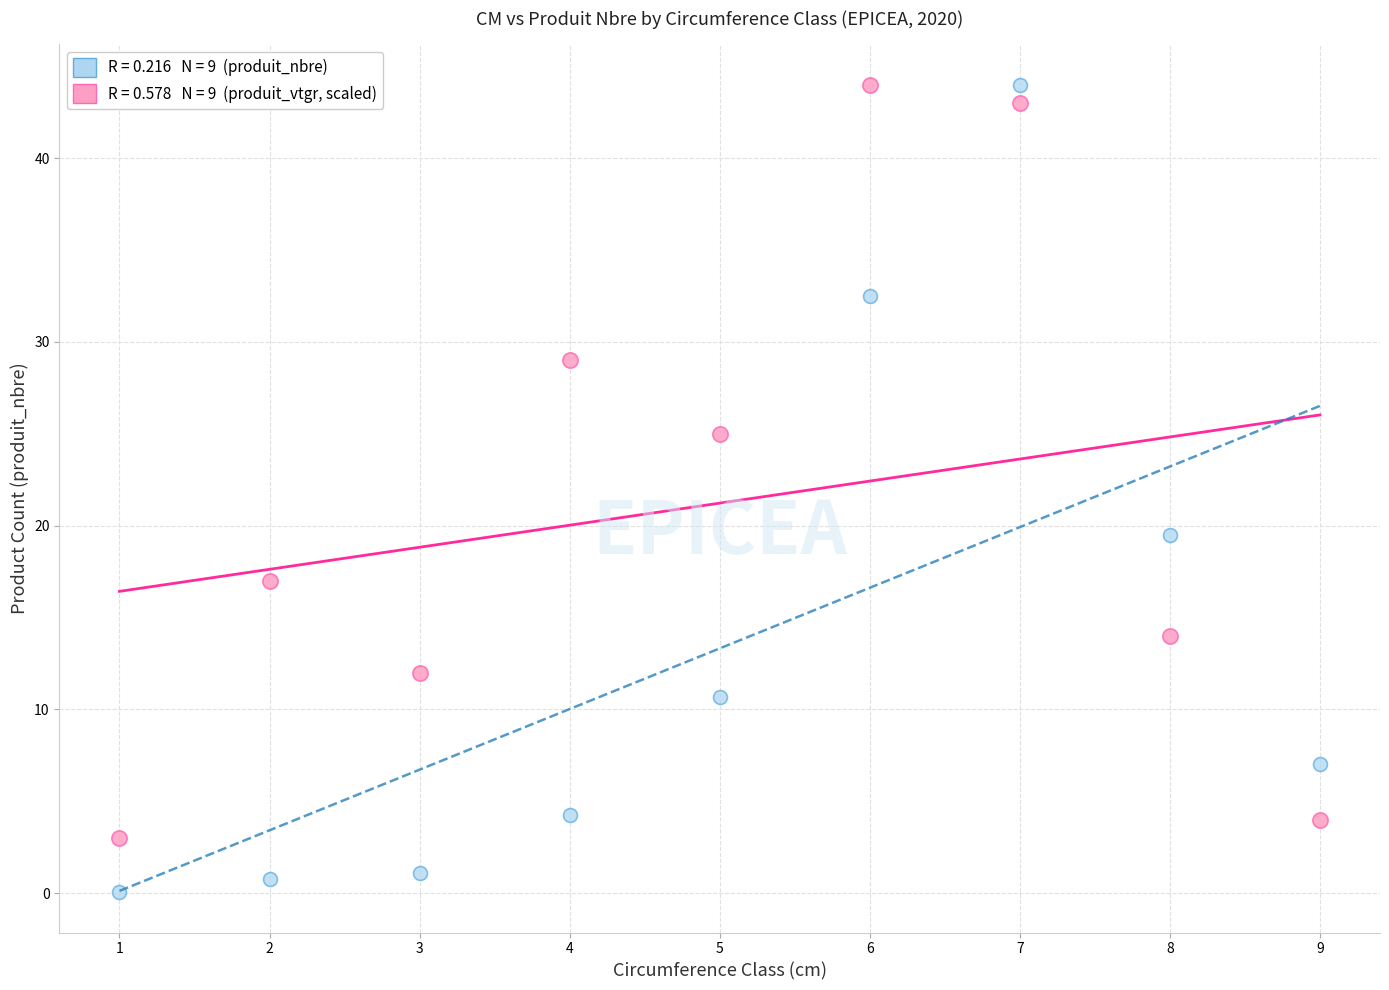

Across all data points, what is the range of X values (max minus min)?

8.0